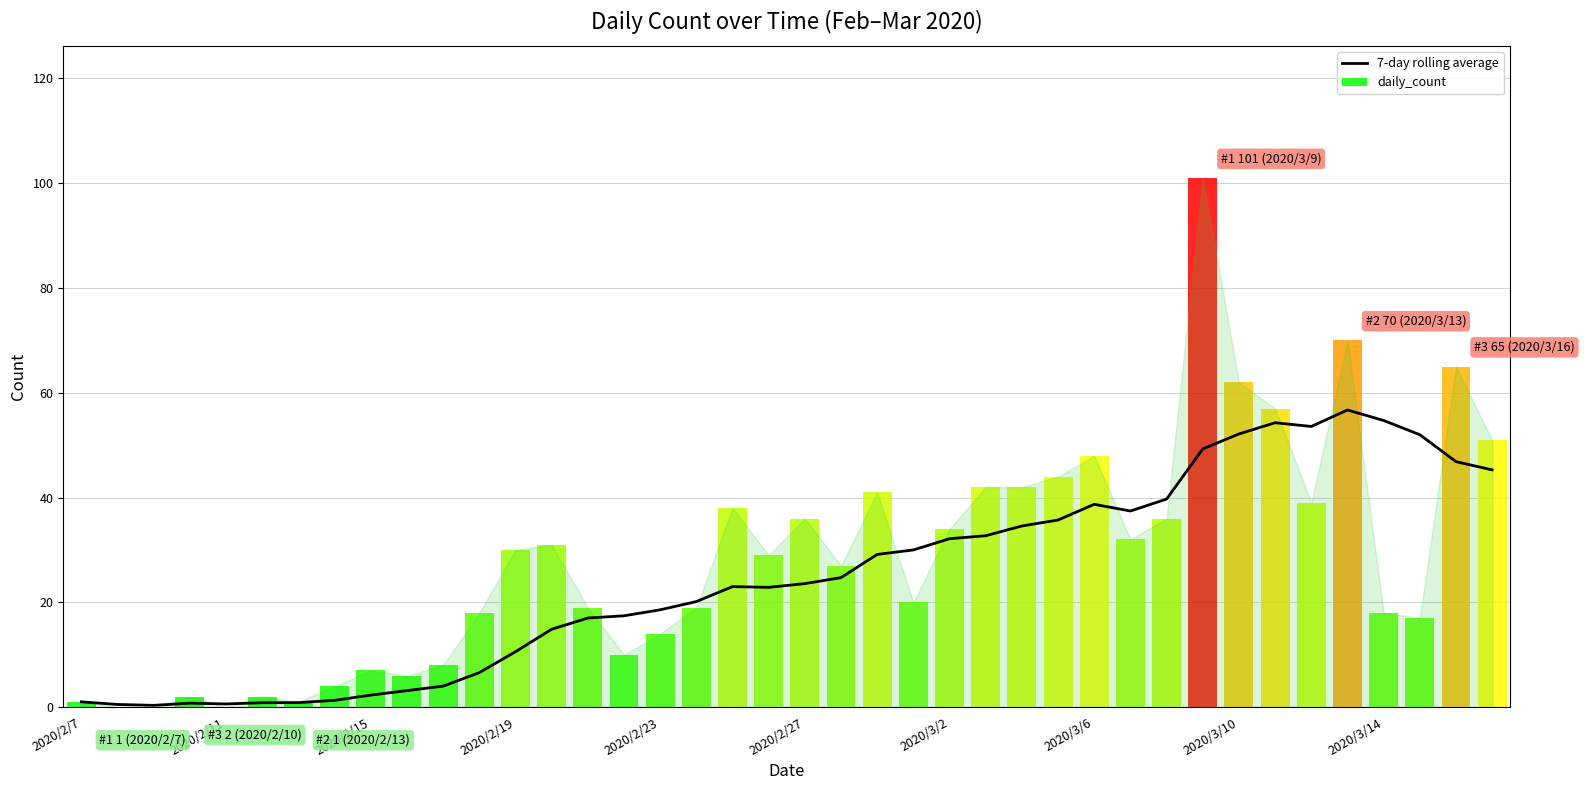

What is the sum of the values at 29 and 25?

70.1